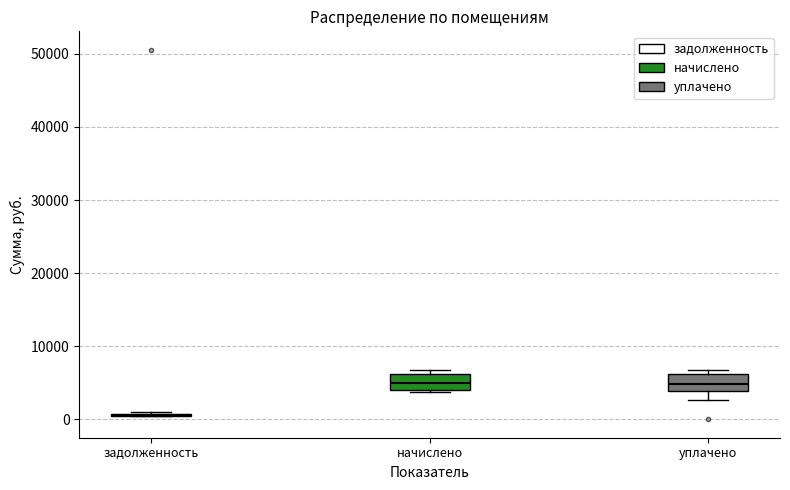

Reading left to right, transcribe this box plot: for each box, give where its median line is, the range the box spans, and where its two whiskers end, as read against the y-axis. The values are not printed on the chart, so give them approximately, as read against the axis.

задолженность: box collapsed to a line at 1000, whiskers 0 to 1000
начислено: median 5000, box 4000 to 6000, whiskers 4000 (just below the box's lower edge) to 7000
уплачено: median 5000, box 4000 to 6000, whiskers 3000 to 7000